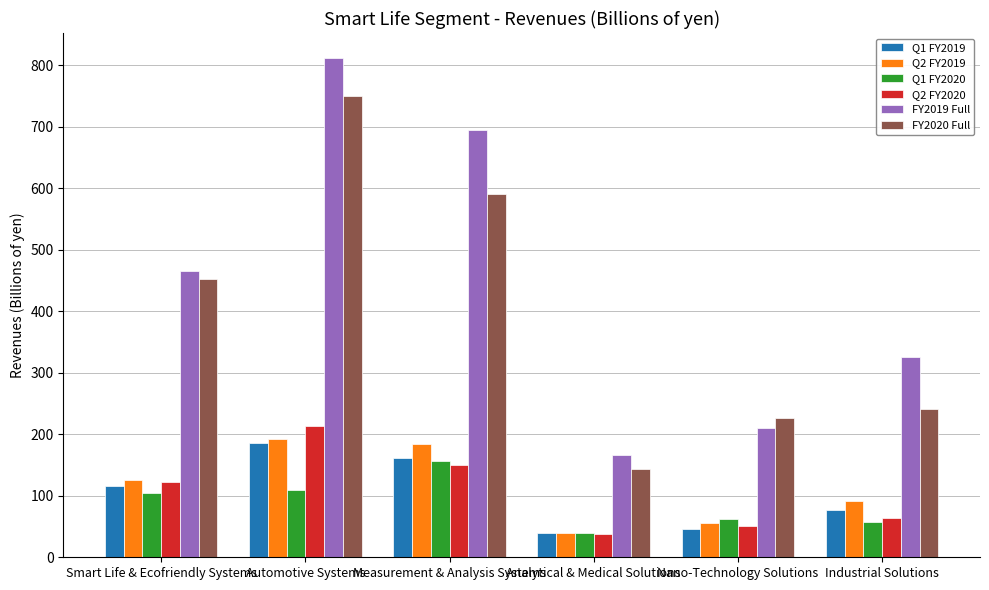

Where does the Q2 FY2020 series first go above 122?

Smart Life & Ecofriendly Systems